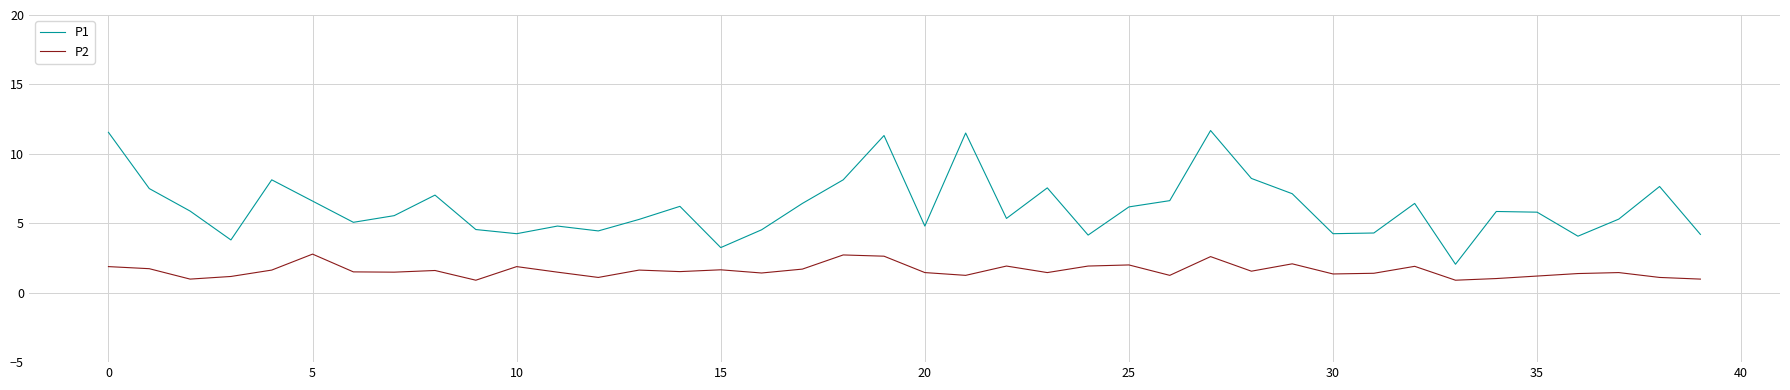

What is the sum of all P2 values?

63.5